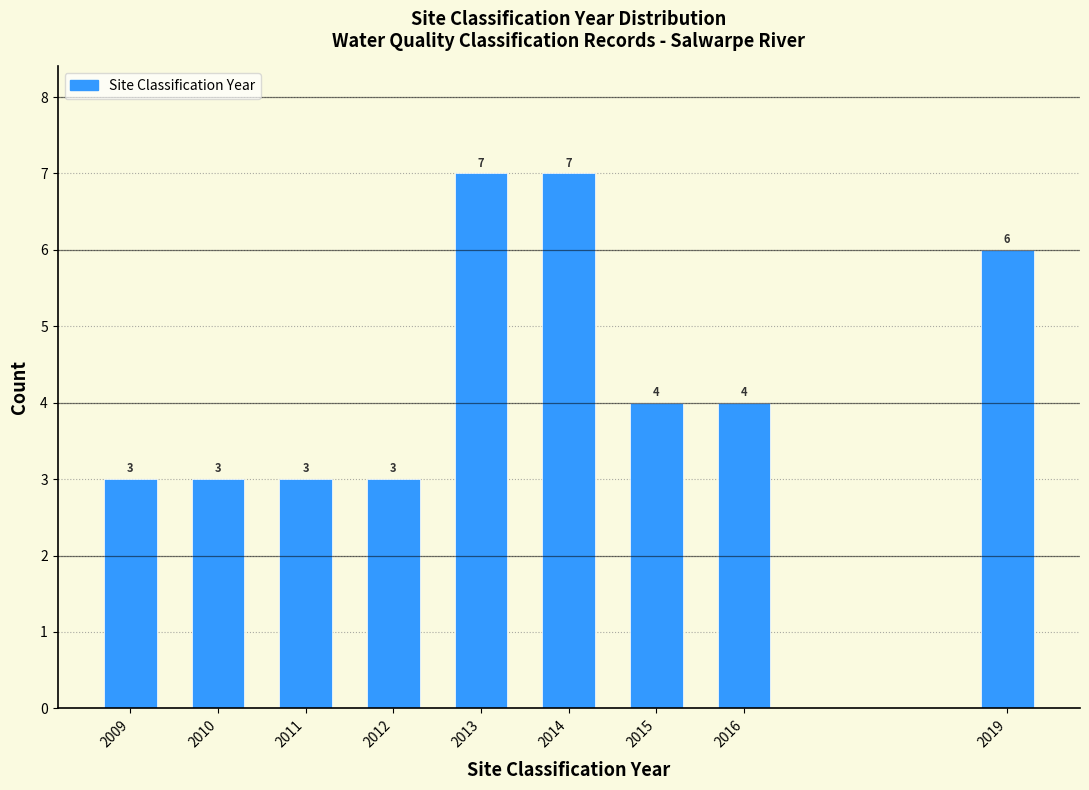

Reading left to right, list all the values displayed in this chart.

2009=3	2010=3	2011=3	2012=3	2013=7	2014=7	2015=4	2016=4	2019=6